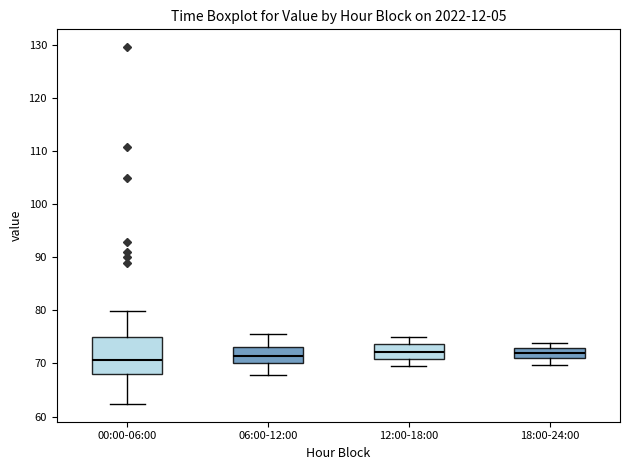

Reading left to right, transcribe this box plot: for each box, give where its median line is, the range the box spans, and where its two whiskers end, as read against the y-axis. The values are not printed on the chart, so give them approximately, as read against the axis.

00:00-06:00: median 71, box 68 to 75, whiskers 62 to 80
06:00-12:00: median 71, box 70 to 73, whiskers 68 to 76
12:00-18:00: median 72, box 71 to 74, whiskers 70 to 75
18:00-24:00: median 72, box 71 to 73, whiskers 70 to 74